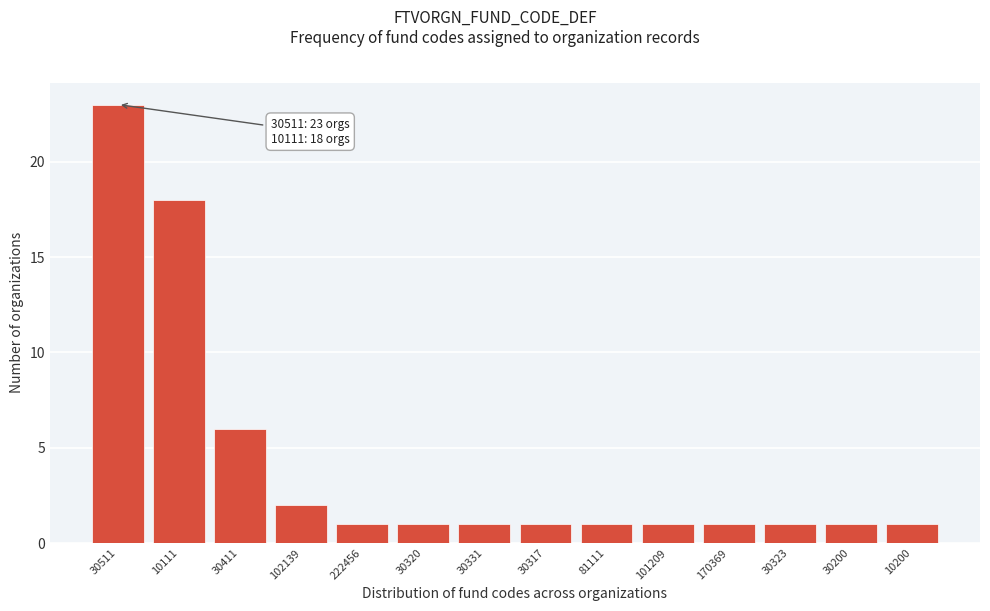

Reading left to right, transcribe all the data shown in this chart.

23	18	6	2	1	1	1	1	1	1	1	1	1	1